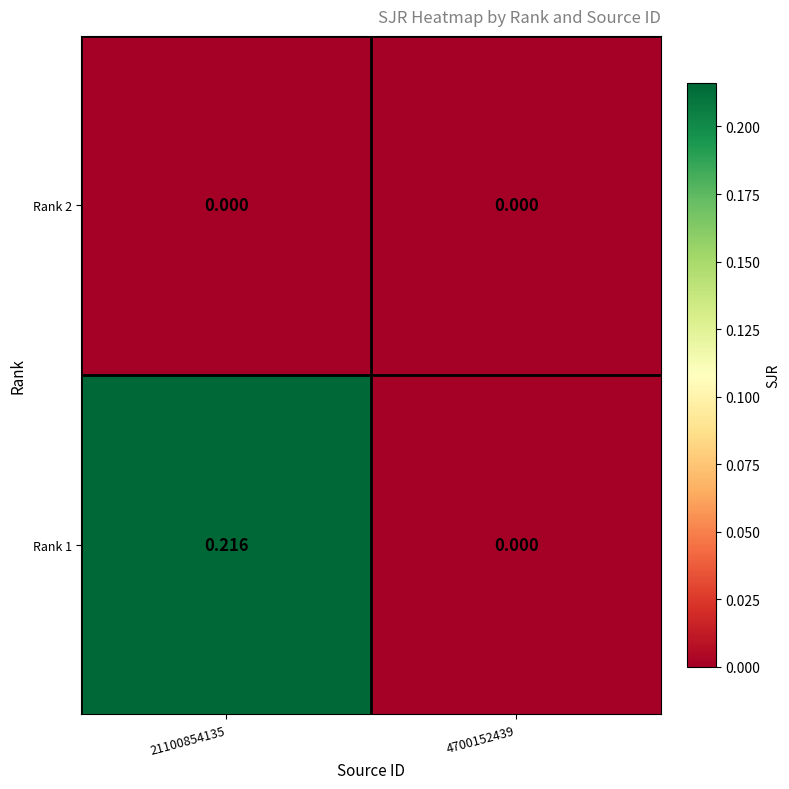

At which category does the chart reach its peak across all series?

21100854135